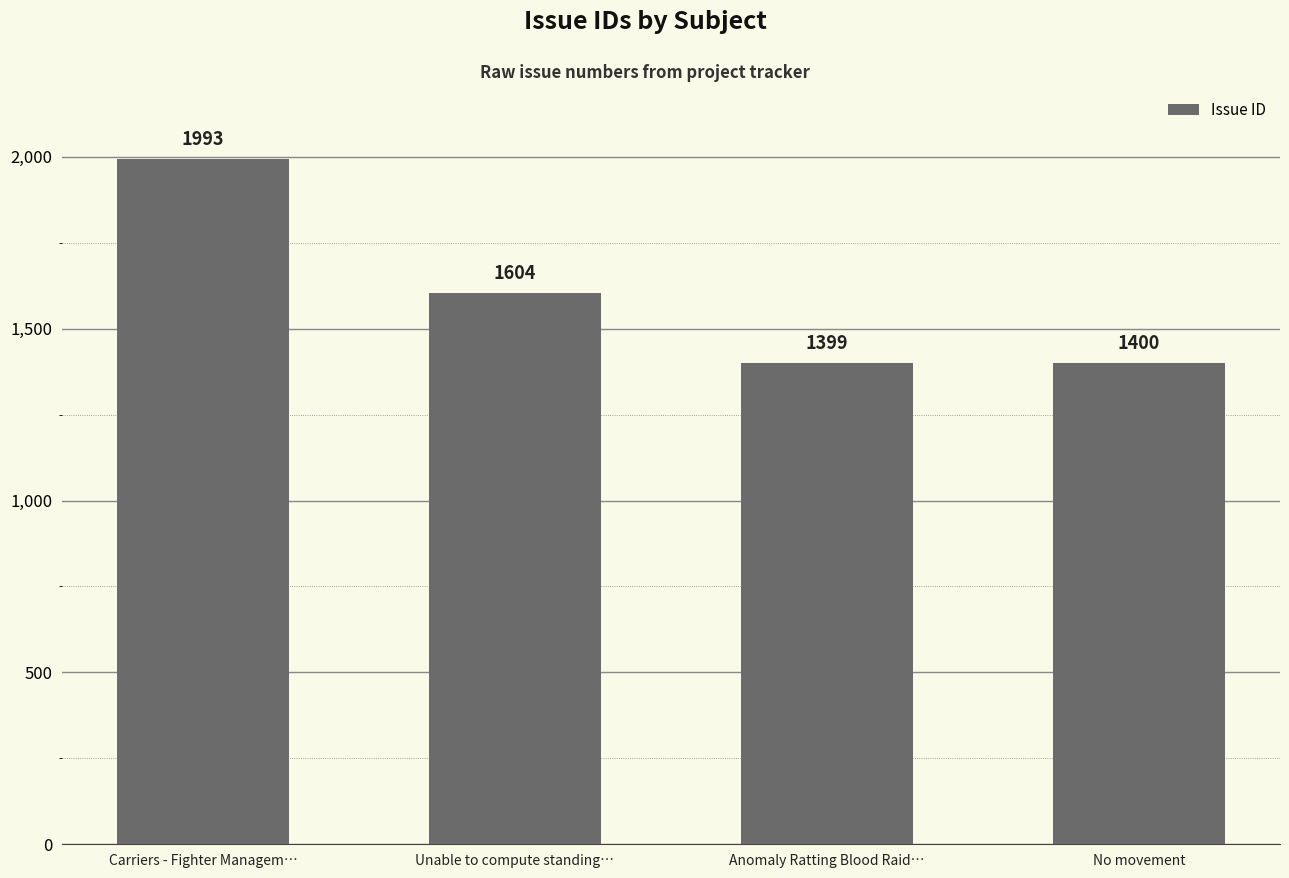

Rank the categories by value from highest to lowest.

Carriers - Fighter Managem…, Unable to compute standing…, No movement, Anomaly Ratting Blood Raid…